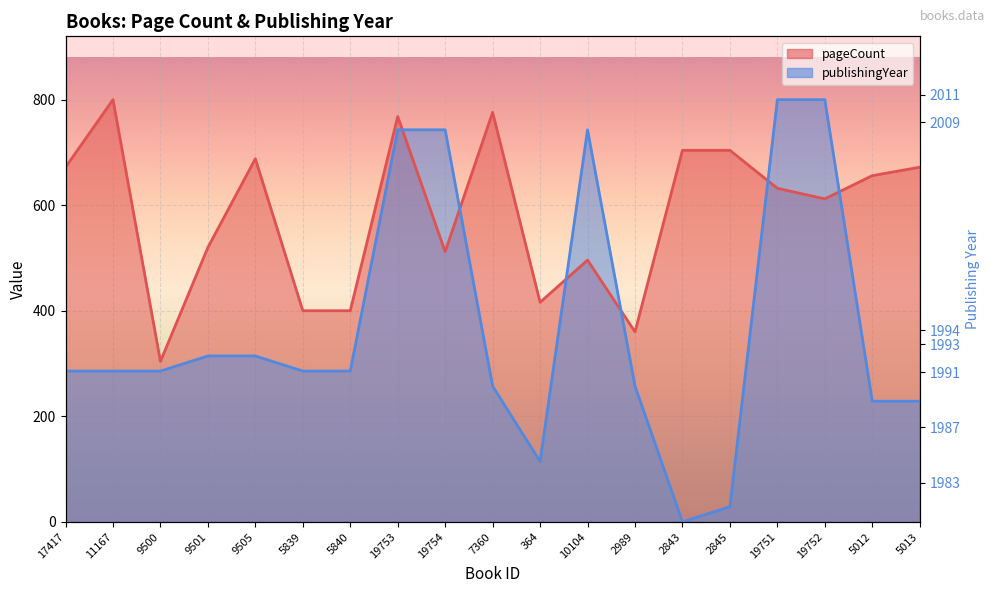

How many positive values does the publishingYear series have?

18